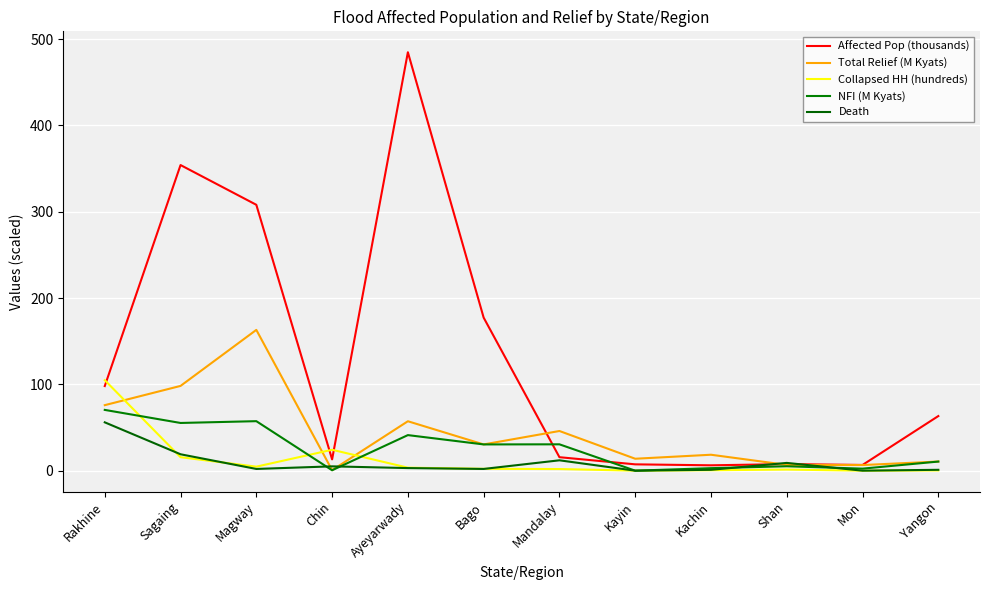

What is the value of the Death point at the 5th from the left?

3.0